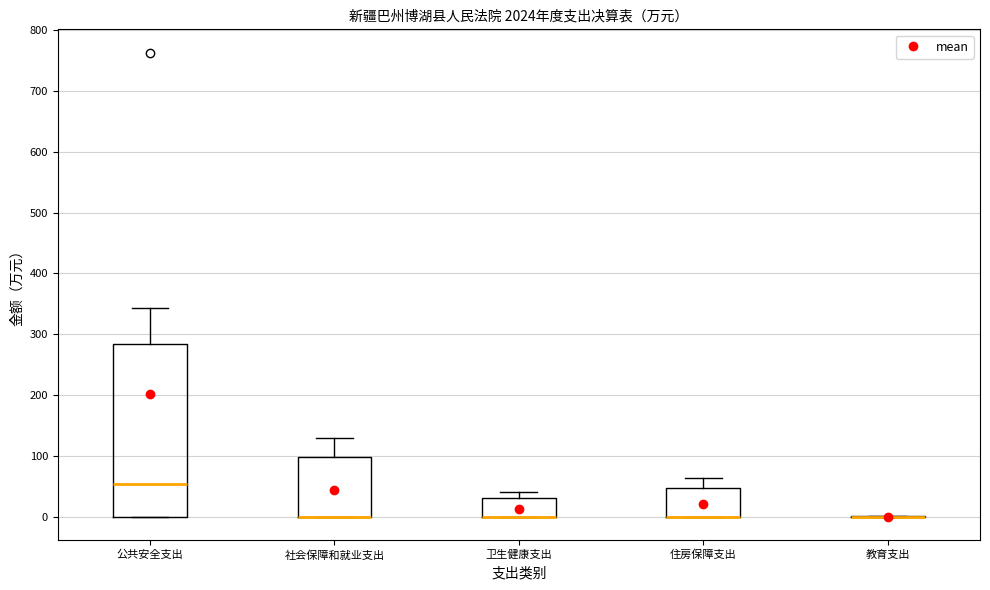

Which box is the tallest, from its lower edge to its upper edge?

公共安全支出